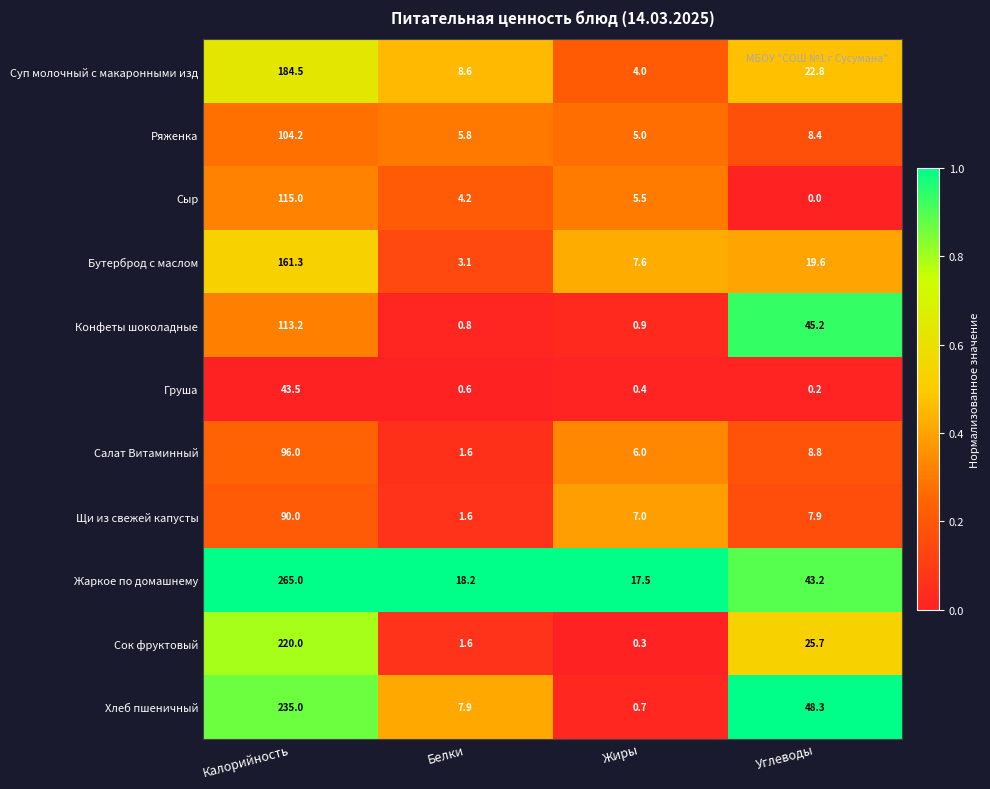

What is the sum of all Жаркое по домашнему values?

343.9